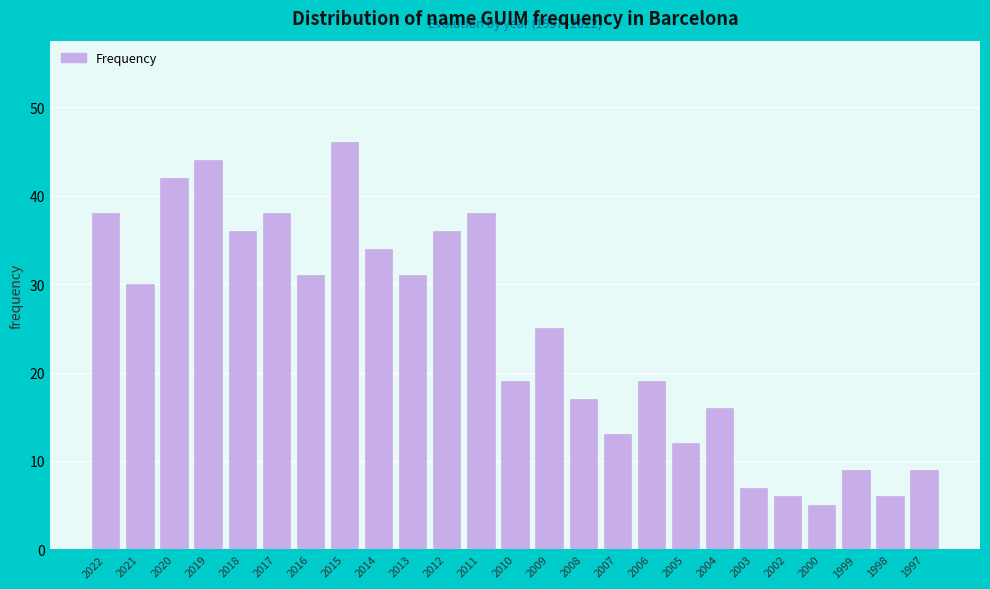

Reading left to right, transcribe all the data shown in this chart.

38	30	42	44	36	38	31	46	34	31	36	38	19	25	17	13	19	12	16	7	6	5	9	6	9